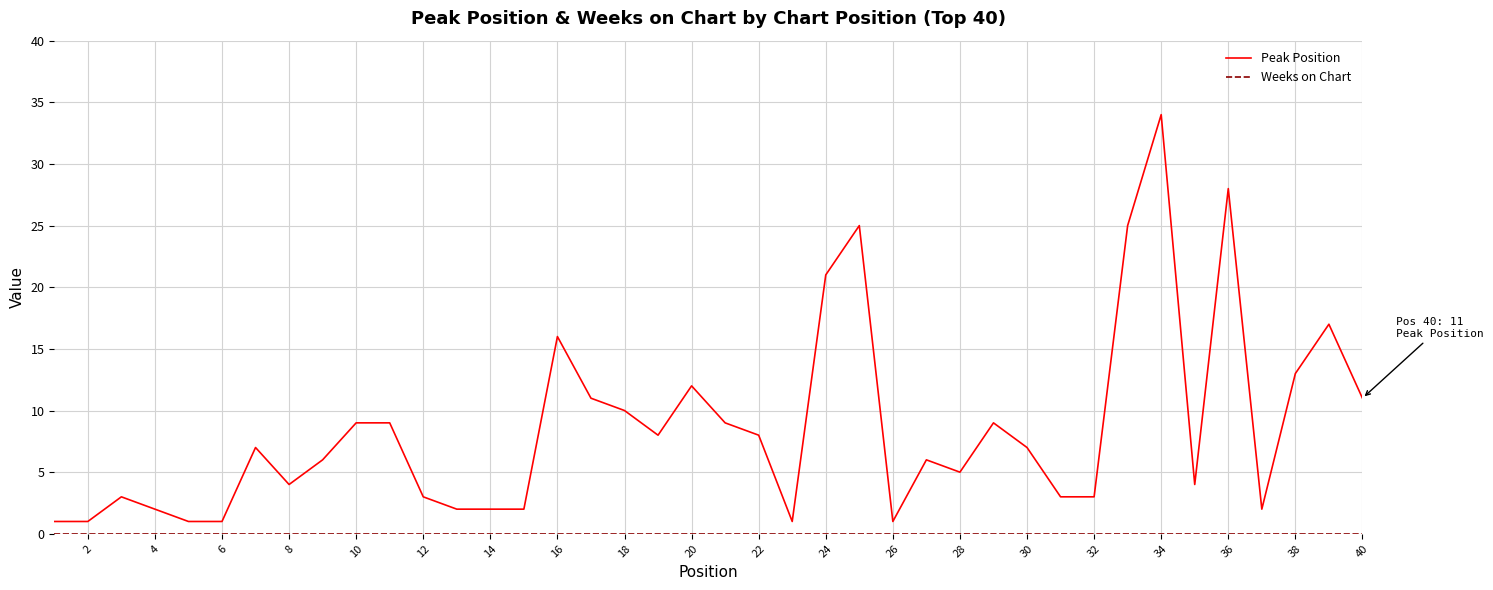

What is the average value of the Peak Position series?

9